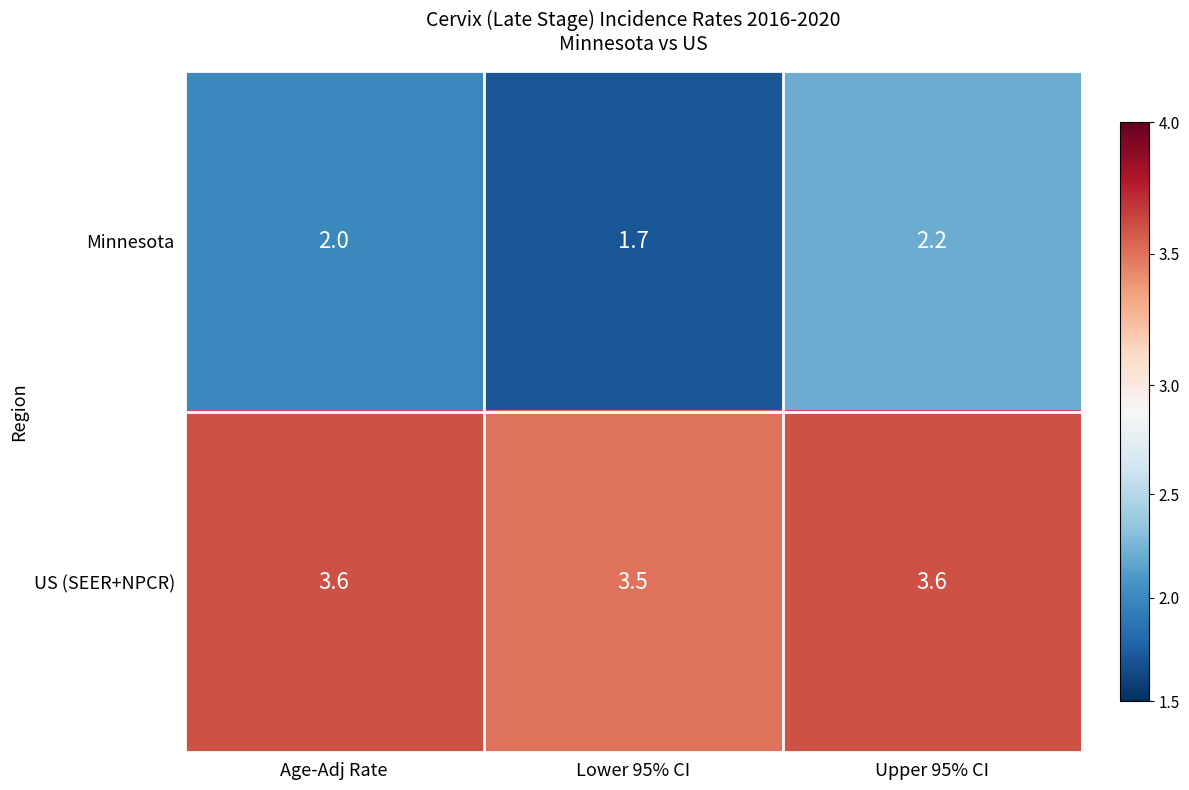

What is the sum of all US (SEER+NPCR) values?

10.7